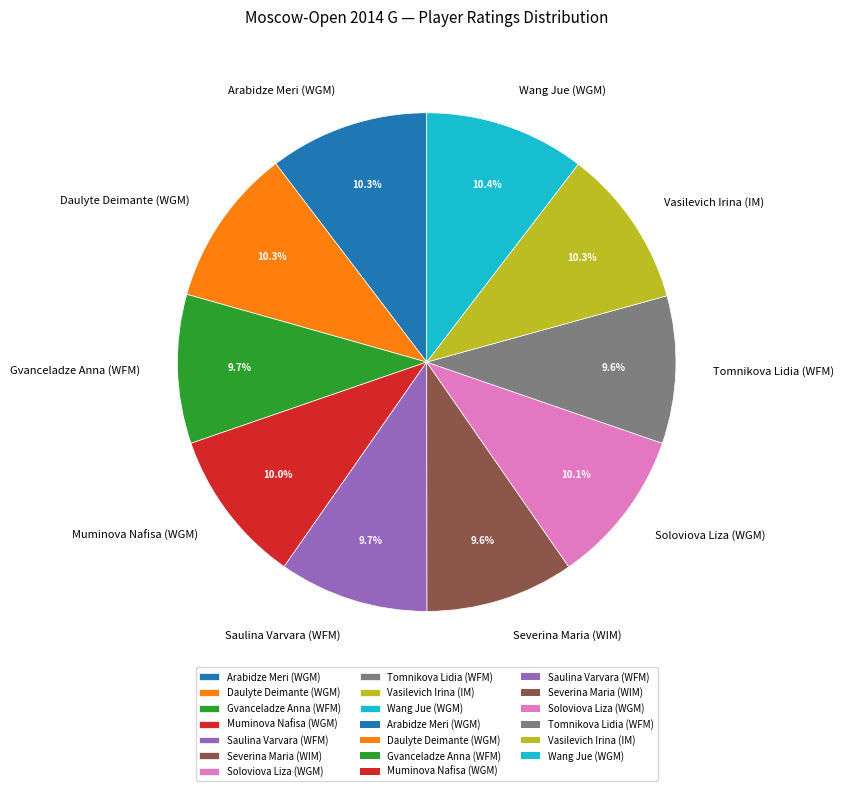

Approximately how many times larger is the value at Arabidze Meri (WGM) compared to Vasilevich Irina (IM)?

1.0